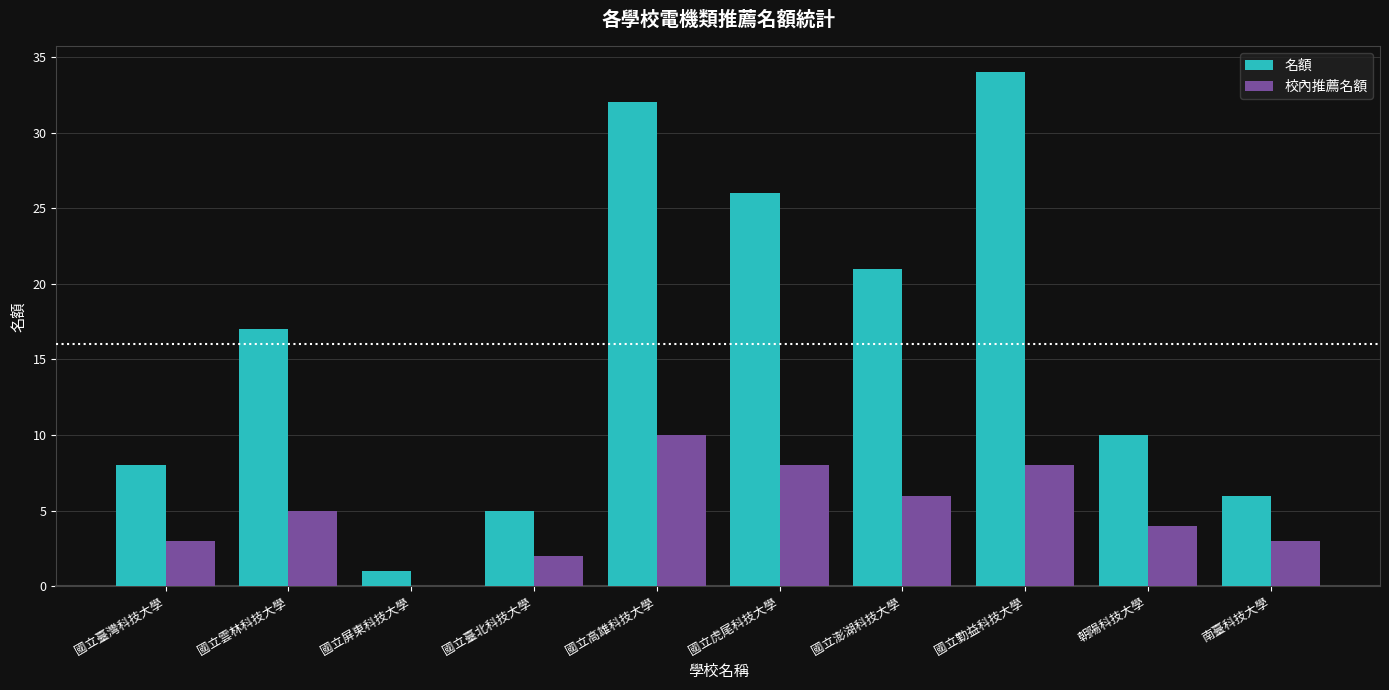

Reading left to right, what are all the values shown in this chart?

名額: 8	17	1	5	32	26	21	34	10	6
校內推薦名額: 3	5	0	2	10	8	6	8	4	3